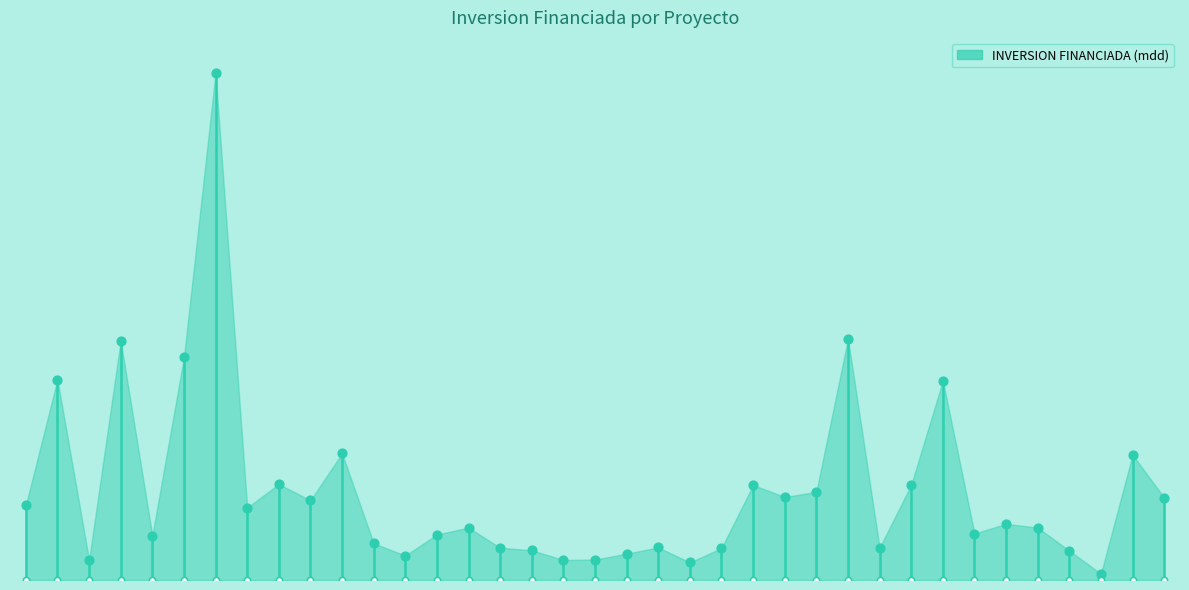

What is the change in value from 12 to 24?

-131.0